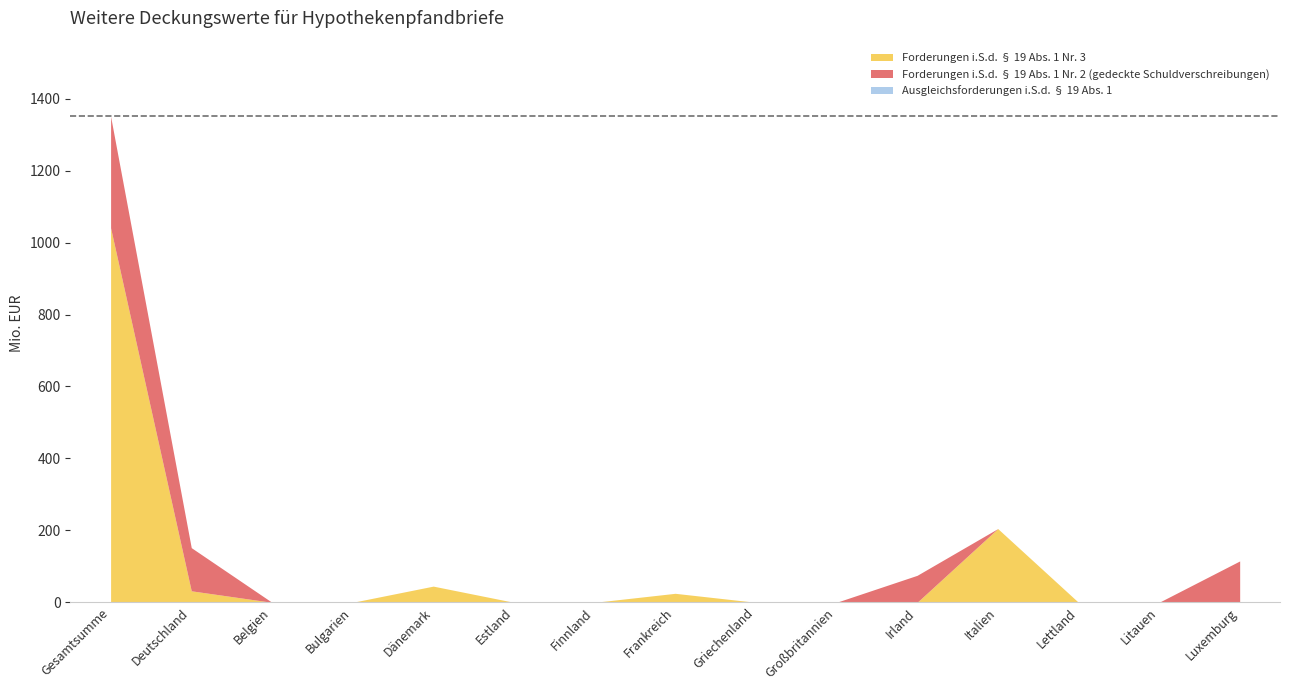

True or false: Ausgleichsforderungen i.S.d. § 19 Abs. 1 and Forderungen i.S.d. § 19 Abs. 1 Nr. 3 cross at least once.

False